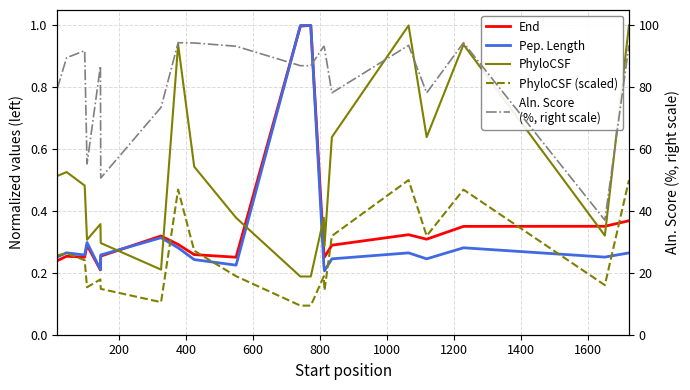

How many lines are shown in the chart?

5